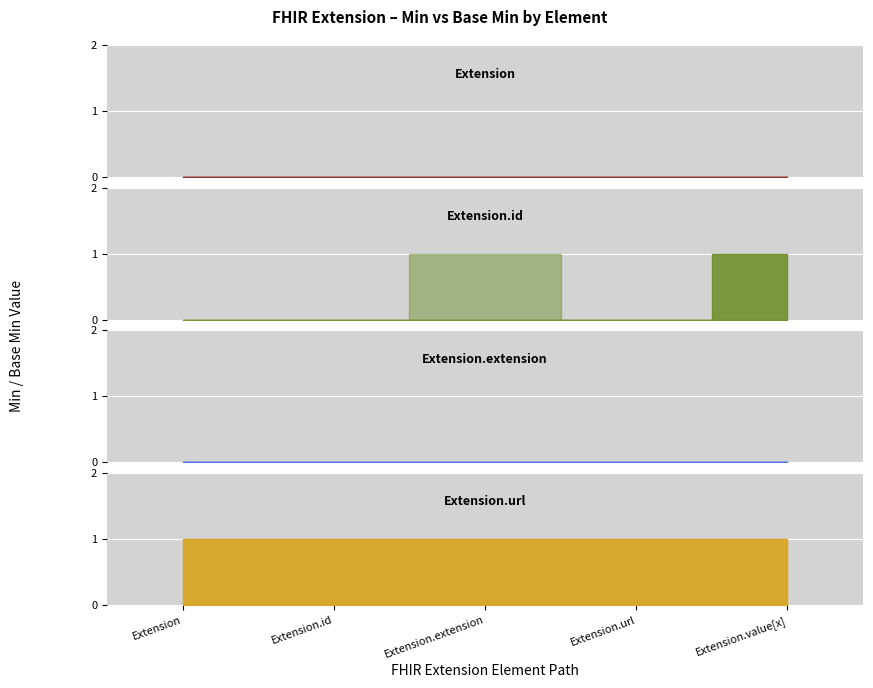

True or false: Extension.value[x] and Extension.url intersect in this chart.

False